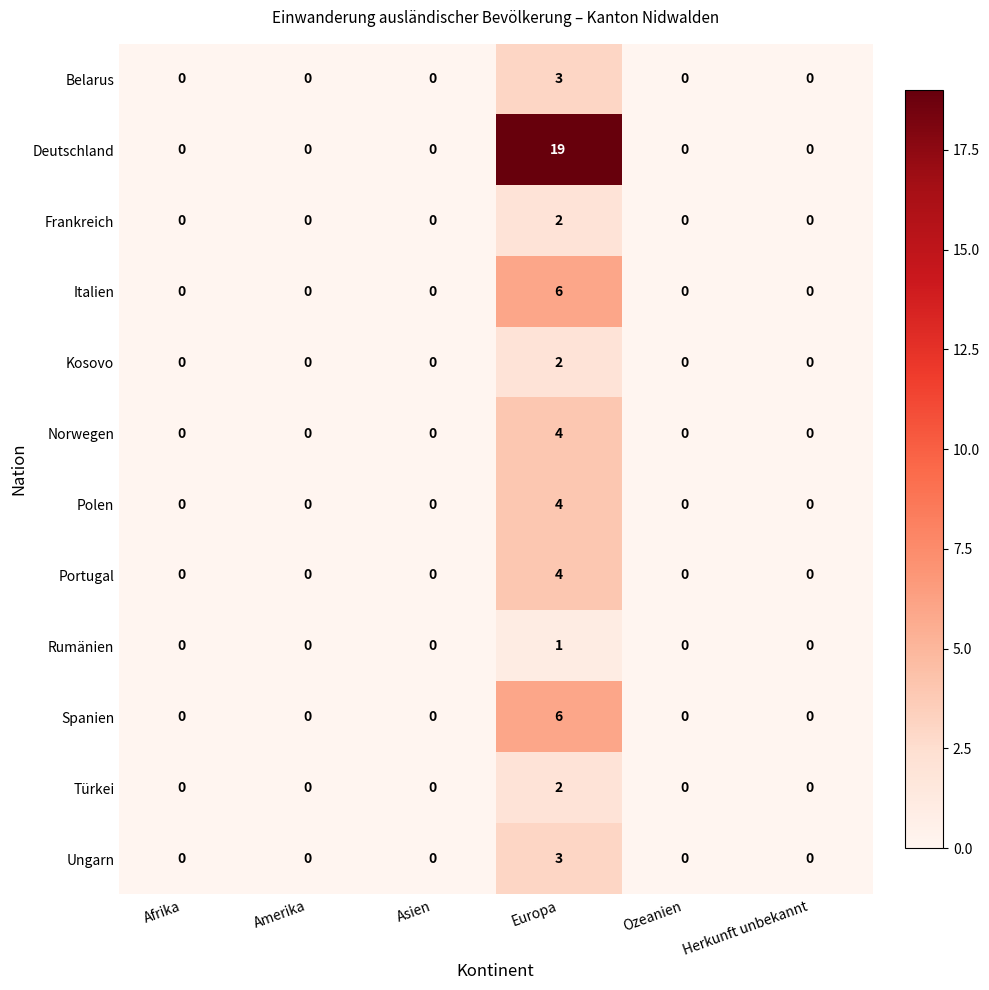

The value of Belarus at Afrika is -1. True or false?

False